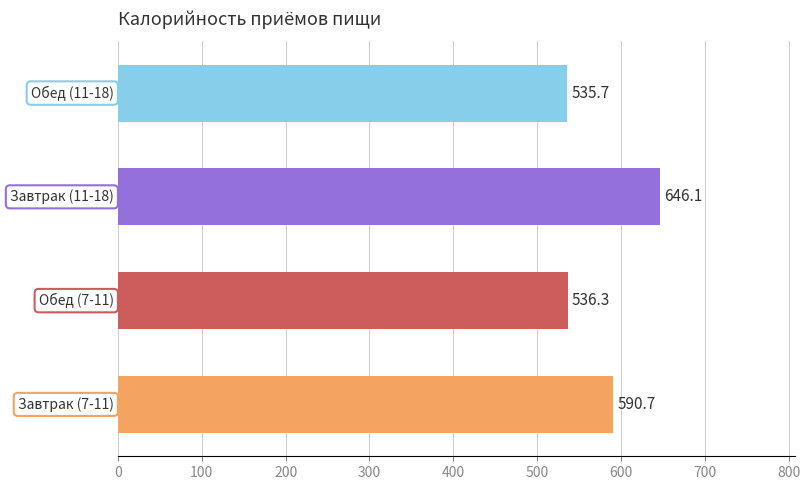

What is the average value?

577.2